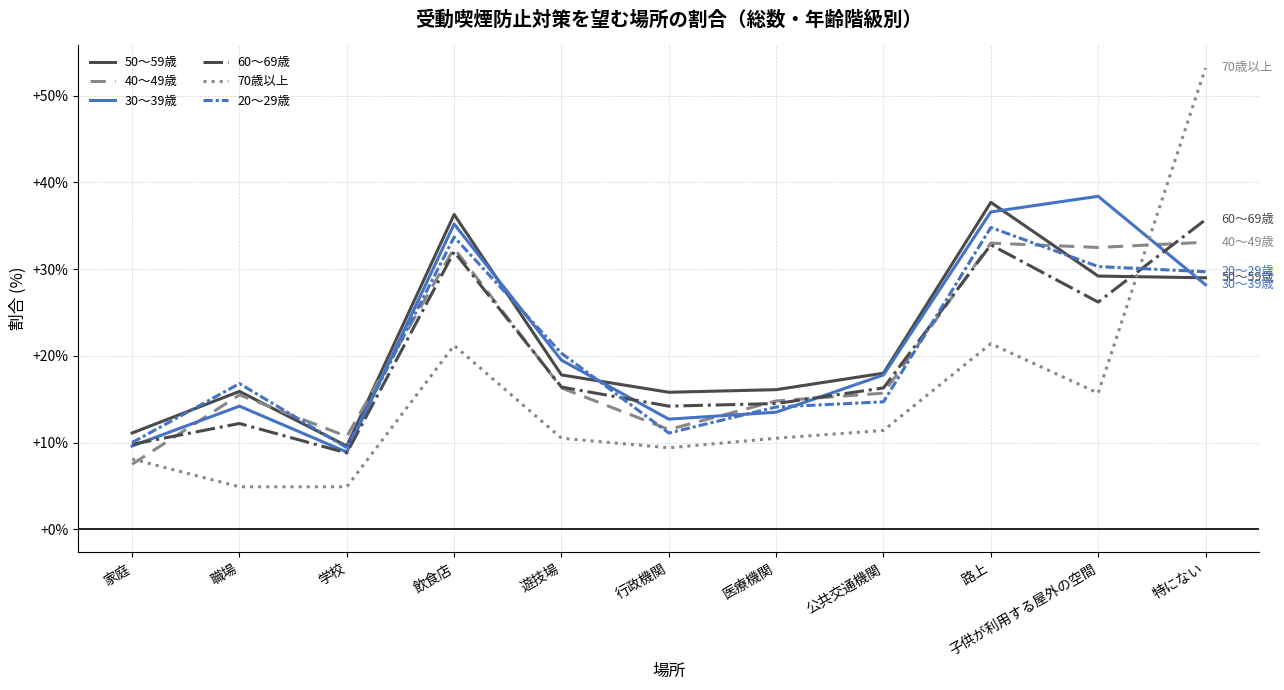

Which series changed the most between 飲食店 and 遊技場?

50～59歳